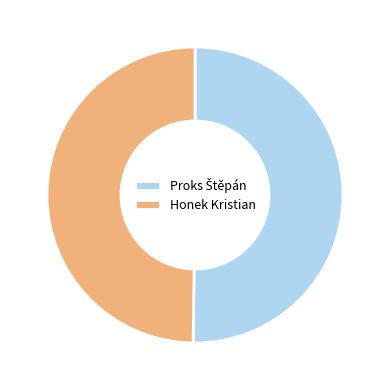

True or false: Honek Kristian accounts for 50% of the total.

True